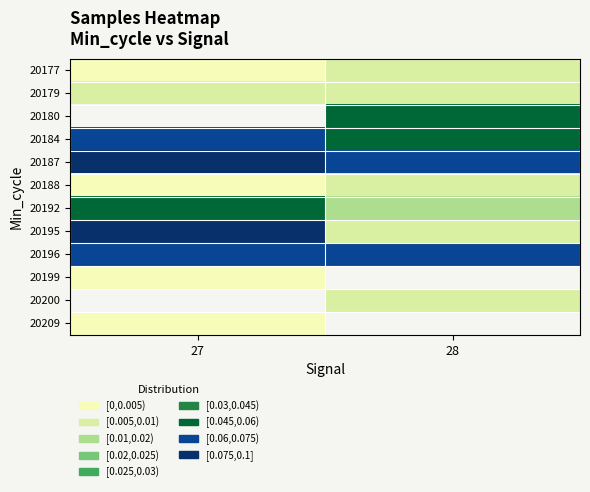

How many positive values does the 20209 series have?

1